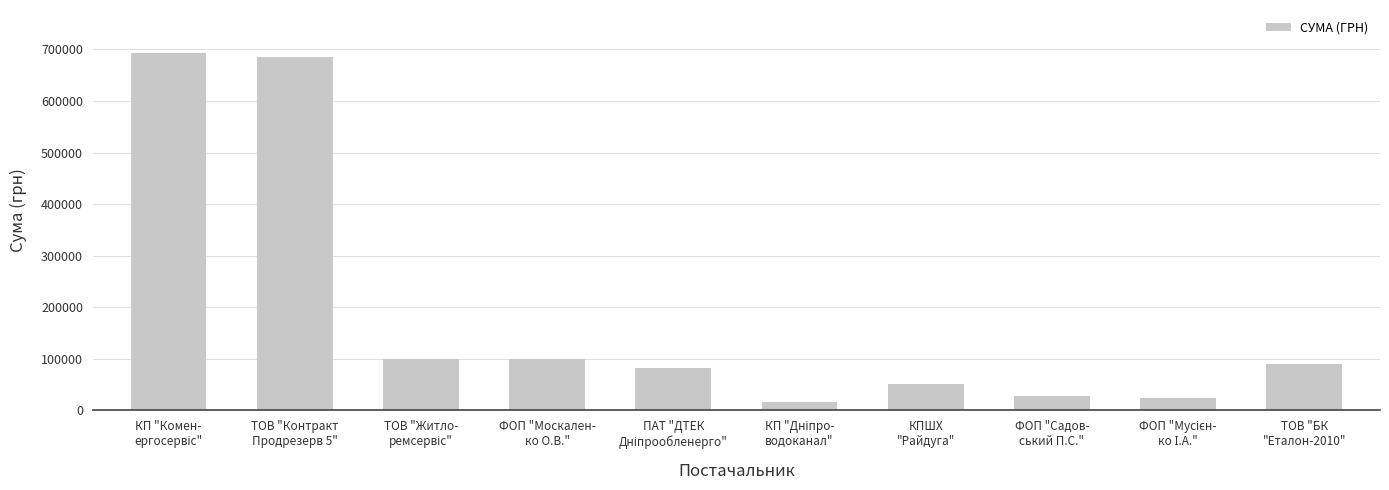

Are the bars grouped side by side (vs. stacked)?

No